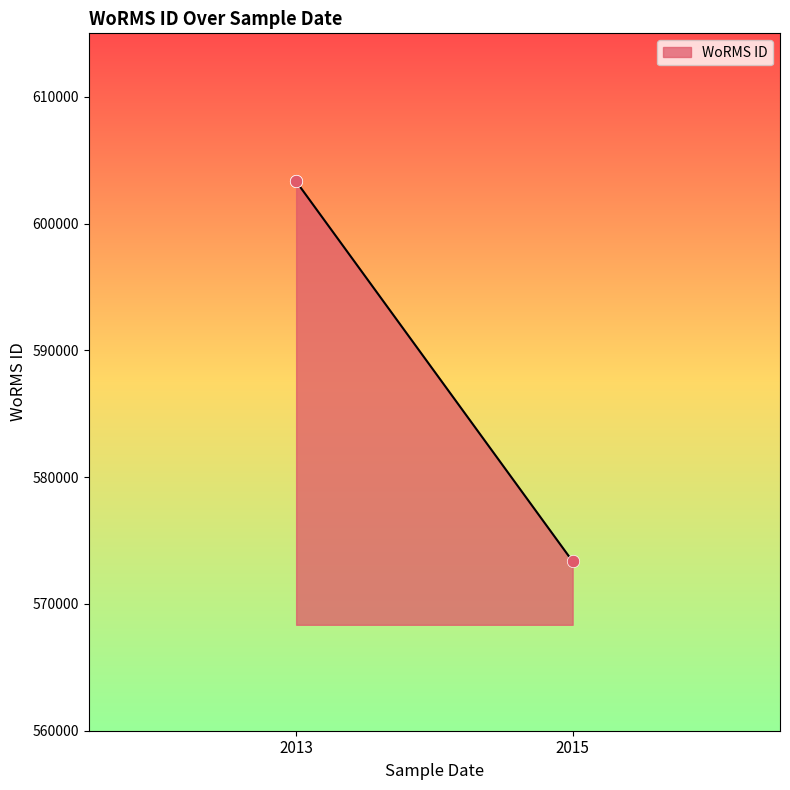

What is the greatest value displayed?

603321.0